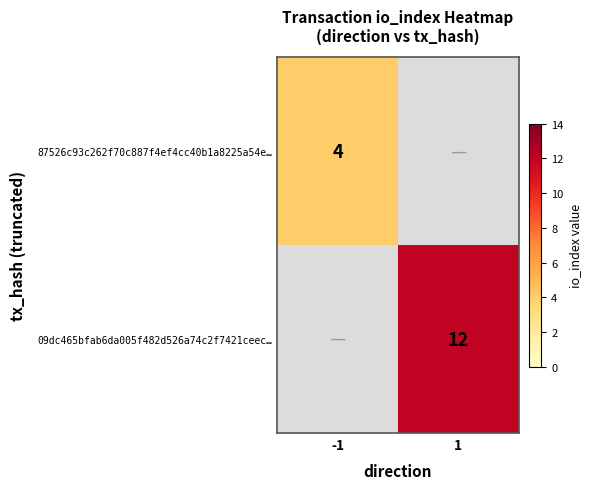

Is it true that 09dc465bfab6da005f482d526a74c2f7421ceec… equals 20 at 1?

False